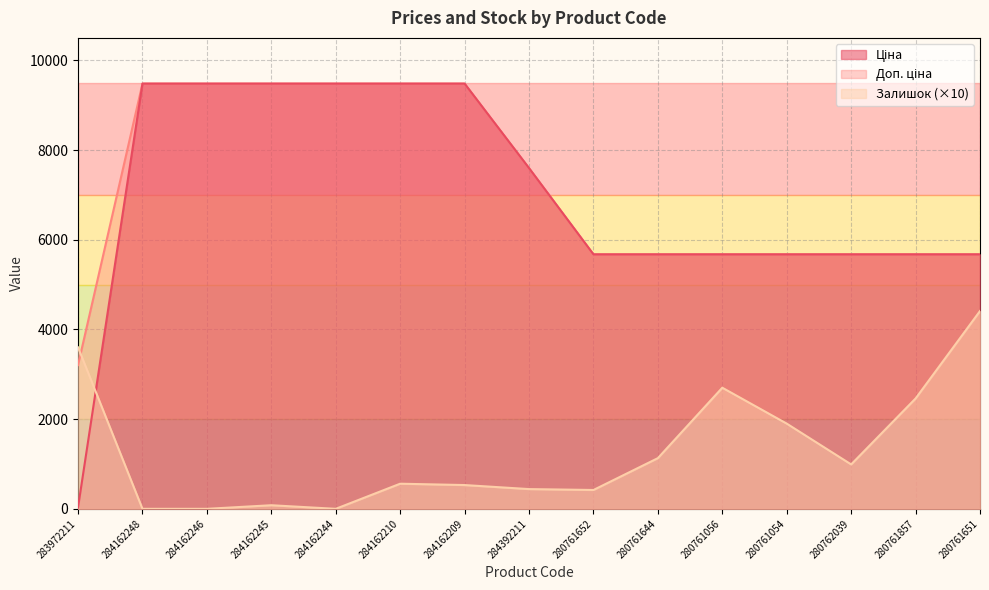

List the series in order of their peak value, lowest first.

Залишок, Ціна, Доп. ціна